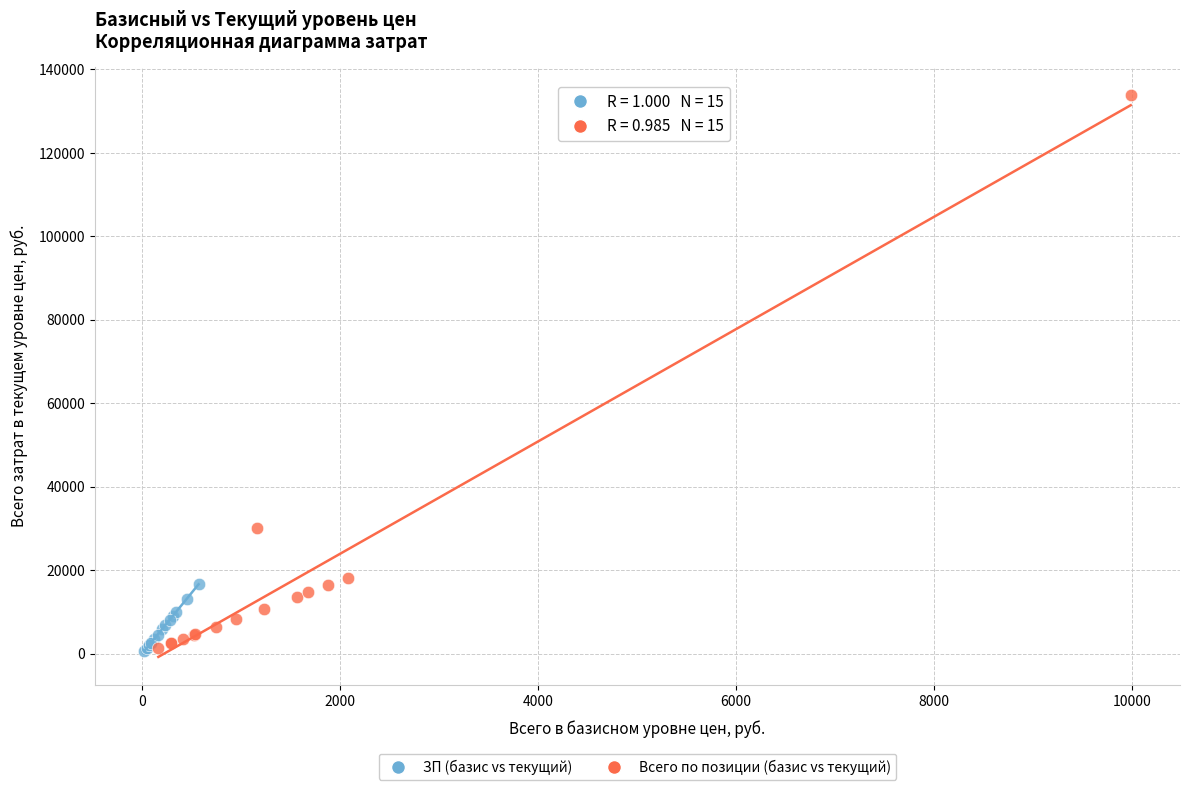

Which series contains the highest Y value?

Всего по позиции (базис vs текущий)